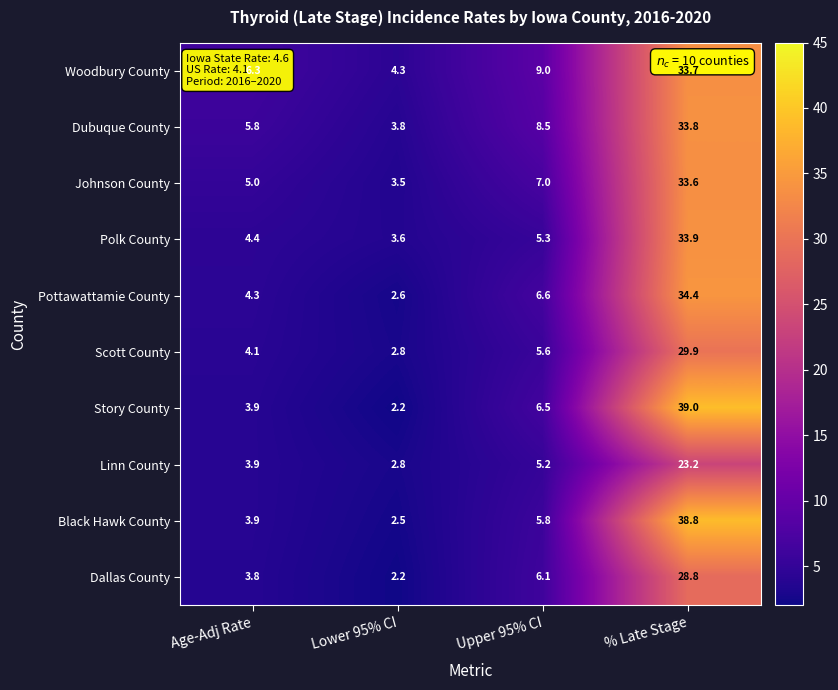

What is the sum of the Polk County values at Age-Adj Rate and Upper 95% CI?

9.7